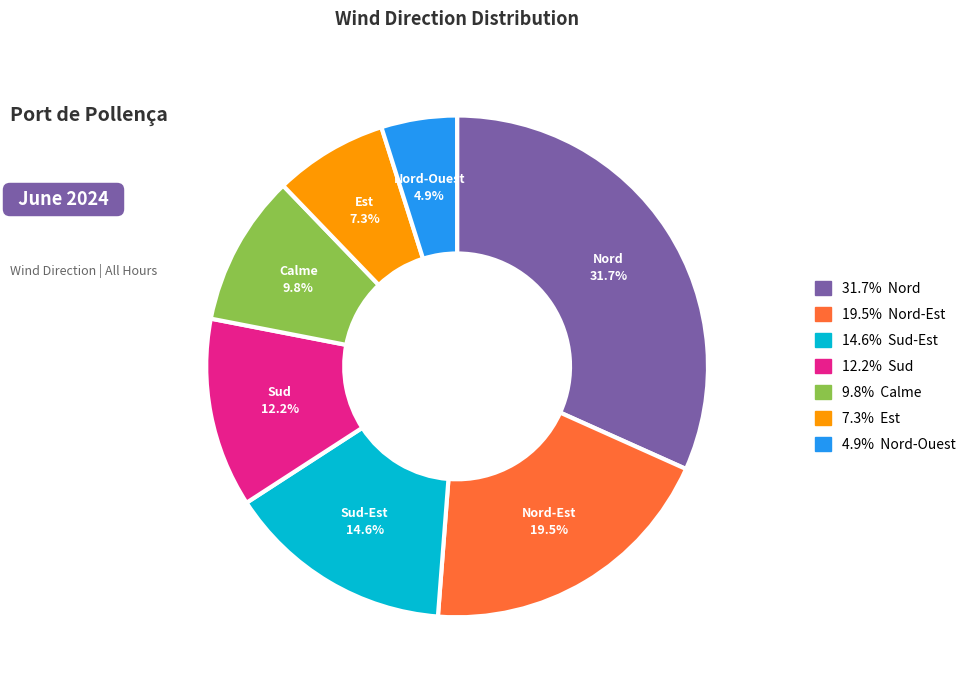

Is there any slice that represents more than half of the pie?

No